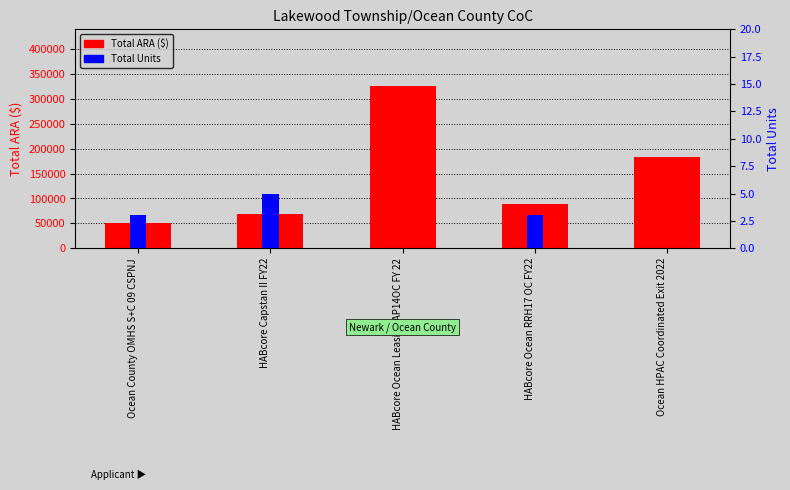

Which series has the largest range (max minus min)?

Total ARA ($)